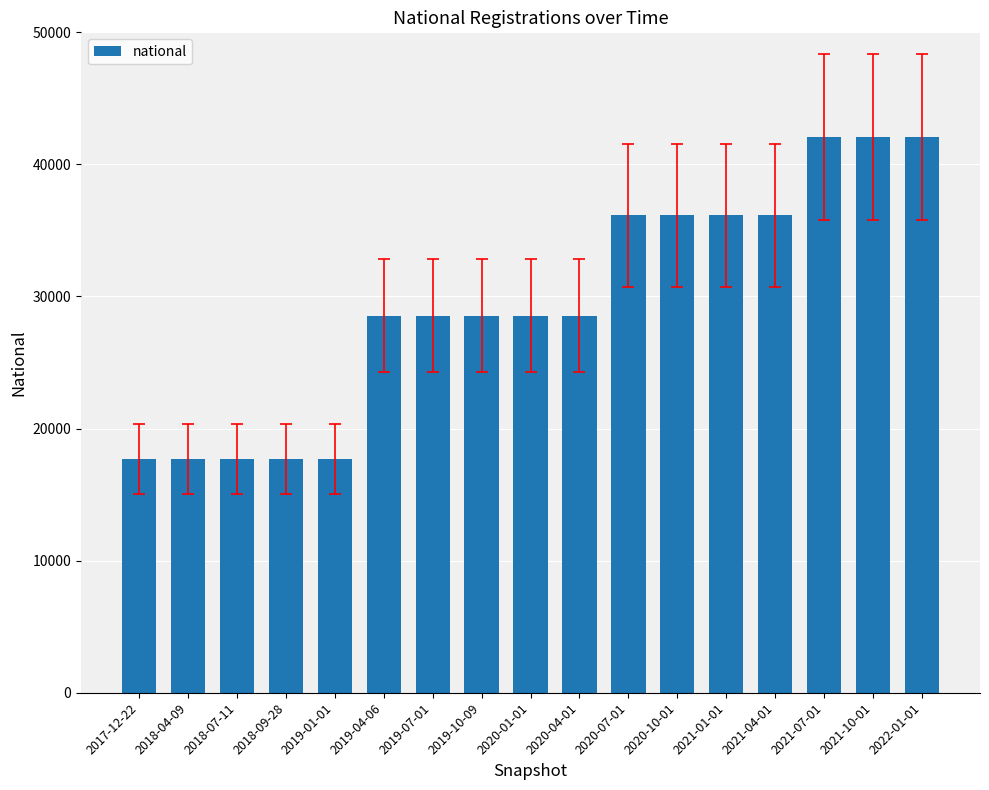

What is the value of the 11th bar from the left?

36143